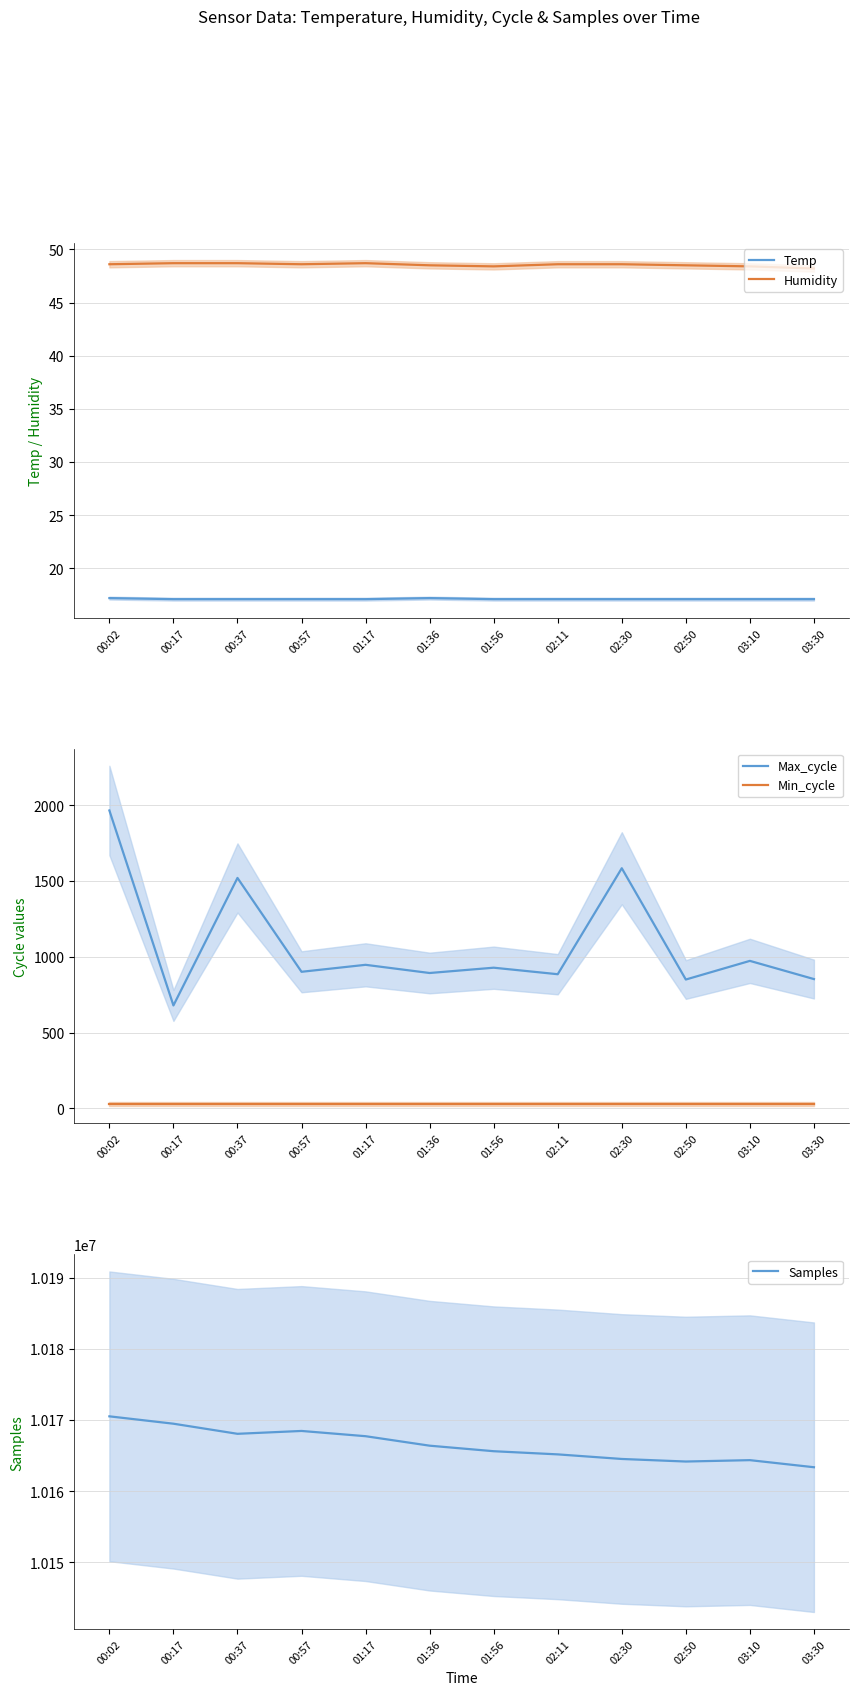

Reading right to left, list all the values displayed in this chart.

Temp: 17.1	17.1	17.1	17.1	17.1	17.1	17.2	17.1	17.1	17.1	17.1	17.2
Humidity: 48.2	48.4	48.5	48.6	48.6	48.4	48.5	48.7	48.6	48.7	48.7	48.6
Max_cycle: 853.0	973.0	850.0	1584.0	885.0	928.0	893.0	947.0	901.0	1520.0	679.0	1965.0
Min_cycle: 28.0	28.0	28.0	28.0	28.0	28.0	28.0	28.0	28.0	28.0	28.0	28.0
Samples: 10163370.0	10164364.0	10164170.0	10164530.0	10165174.0	10165618.0	10166395.0	10167726.0	10168463.0	10168062.0	10169481.0	10170515.0